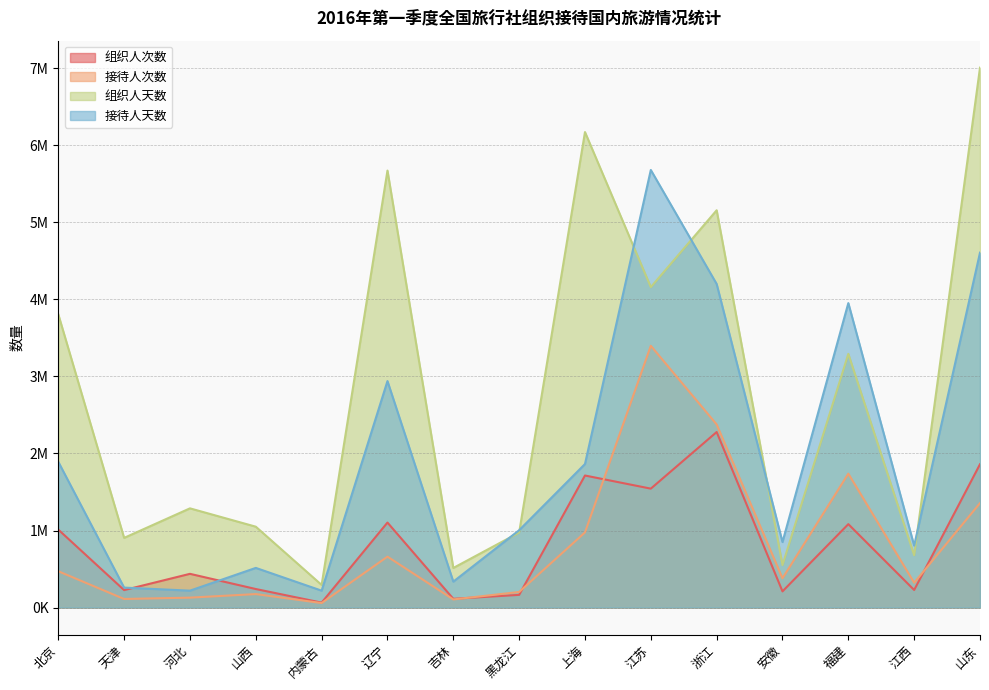

What is the value of the 接待人次数 point at the 4th from the left?

175150